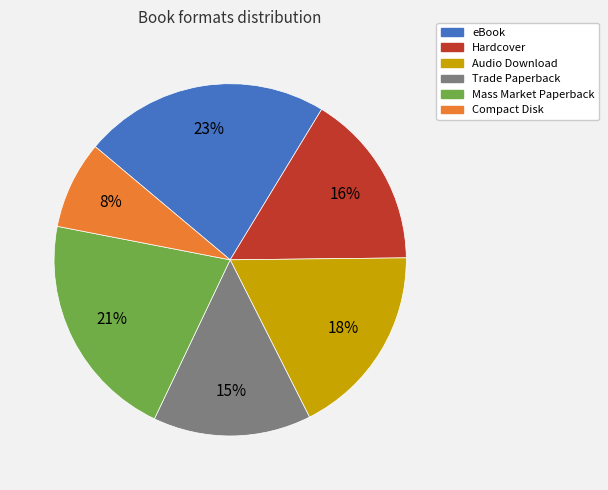

What is the largest slice in the pie chart?

eBook